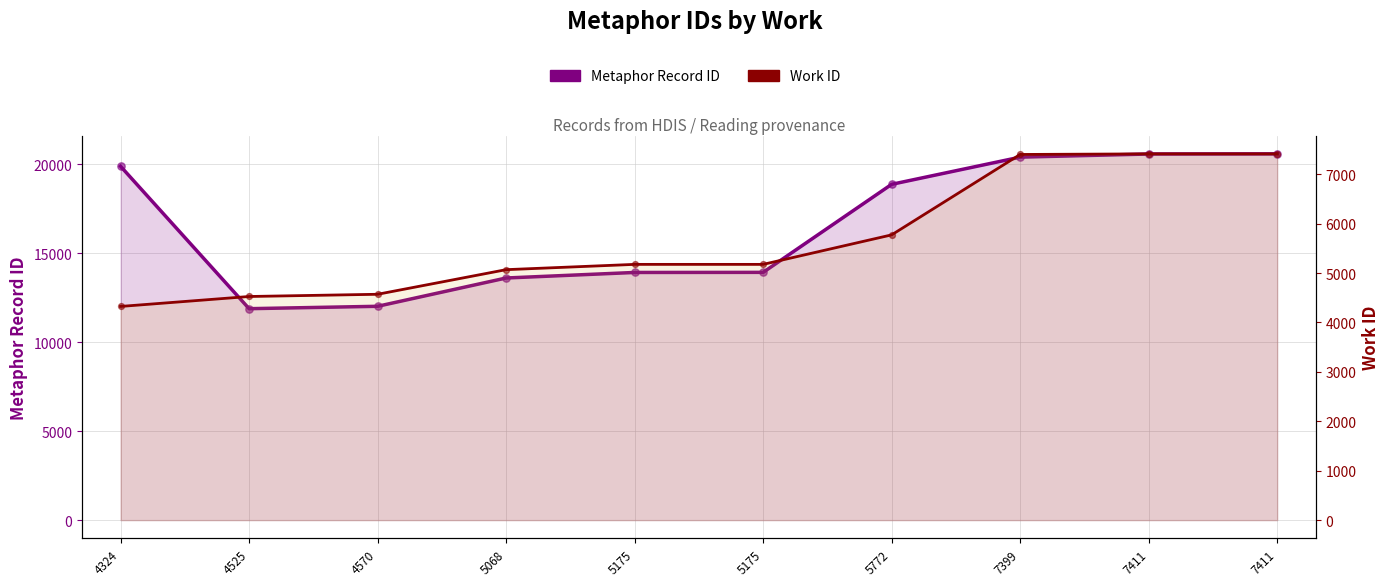

Which series contains the highest Y value?

Metaphor Record ID